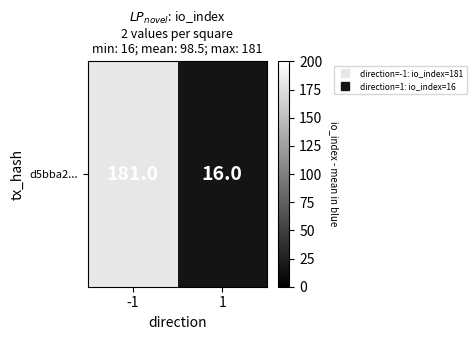

What is the average value?

98